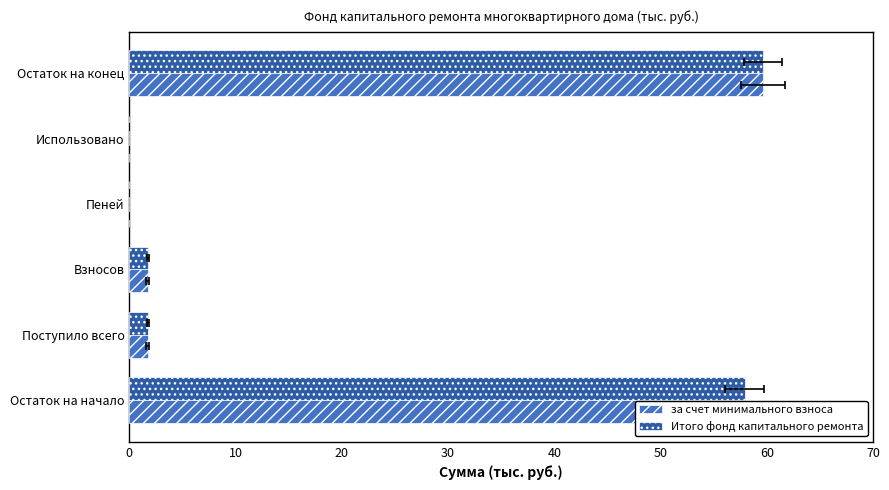

Between Остаток на начало and Остаток на конец, which is larger?

Остаток на конец